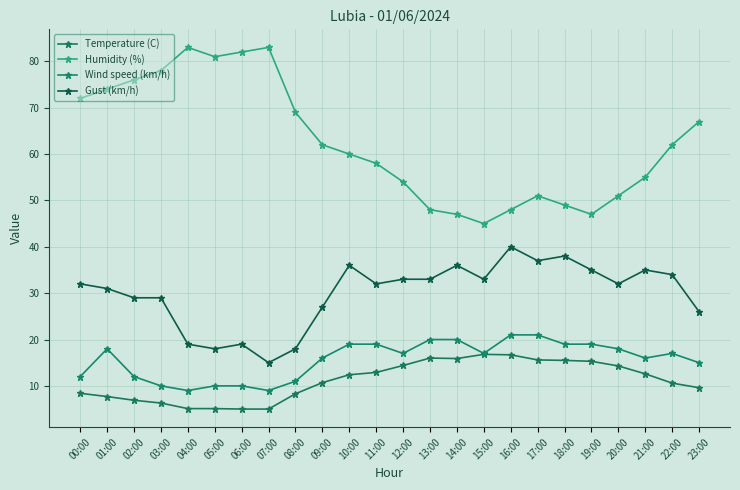

Which series has the largest range (max minus min)?

Humidity (%)